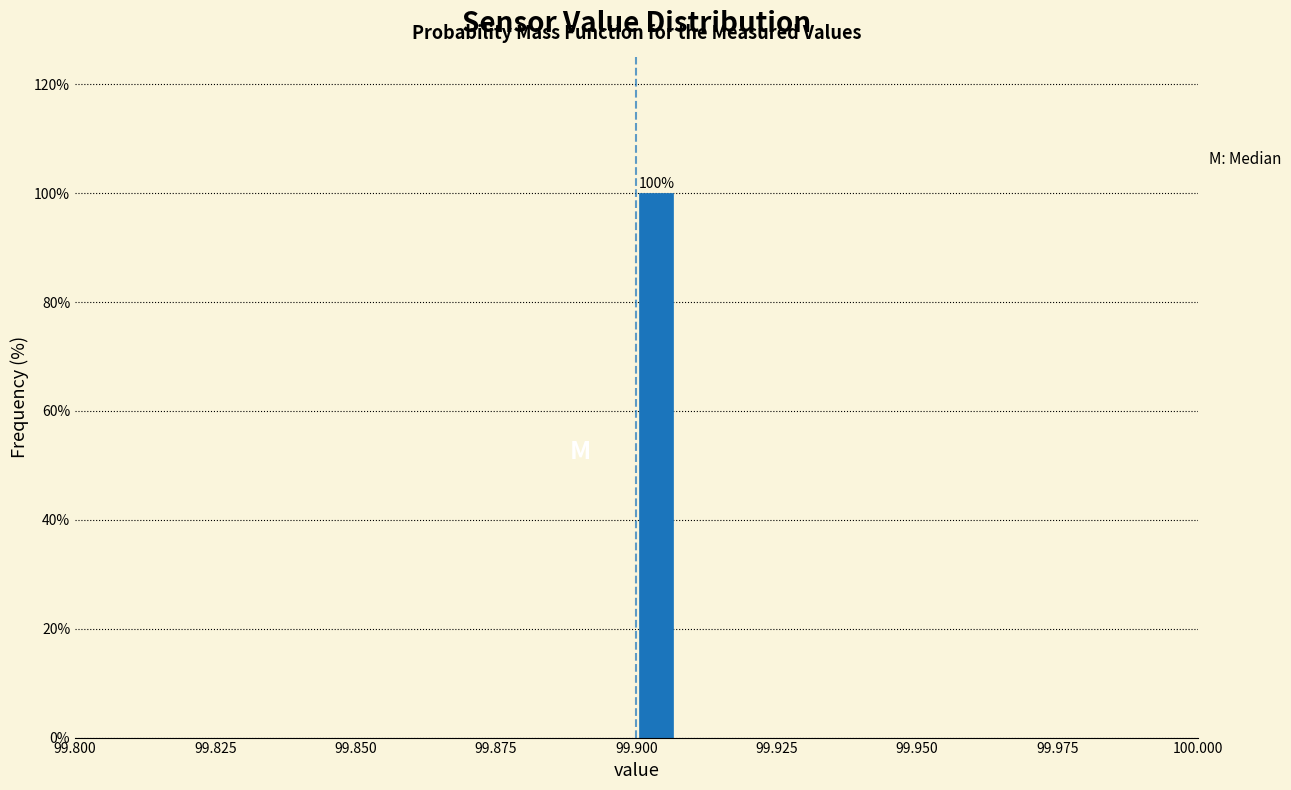

Around what value on the x-axis is the tallest bar? Give the approximate position of its centre, as read against the axis.

99.905